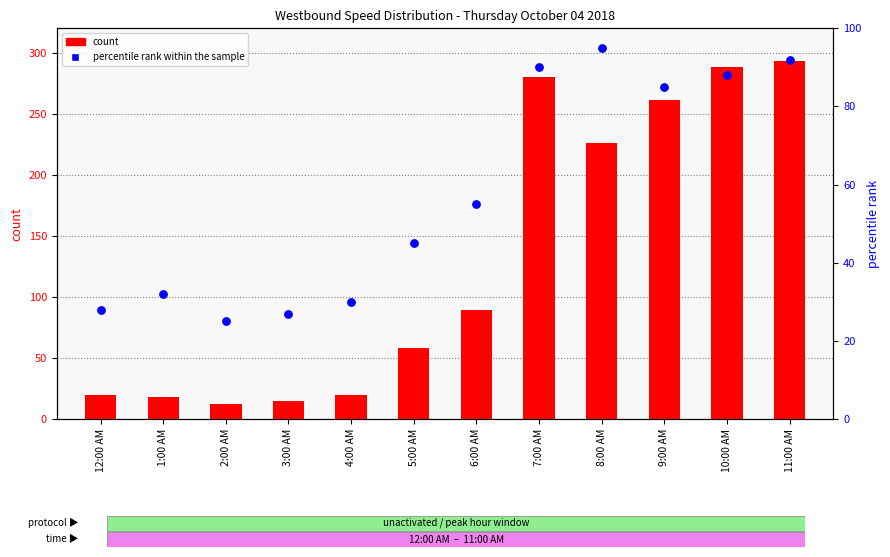

Is the value of count at 7:00 AM greater than the value of percentile rank within the sample at 4:00 AM?

Yes